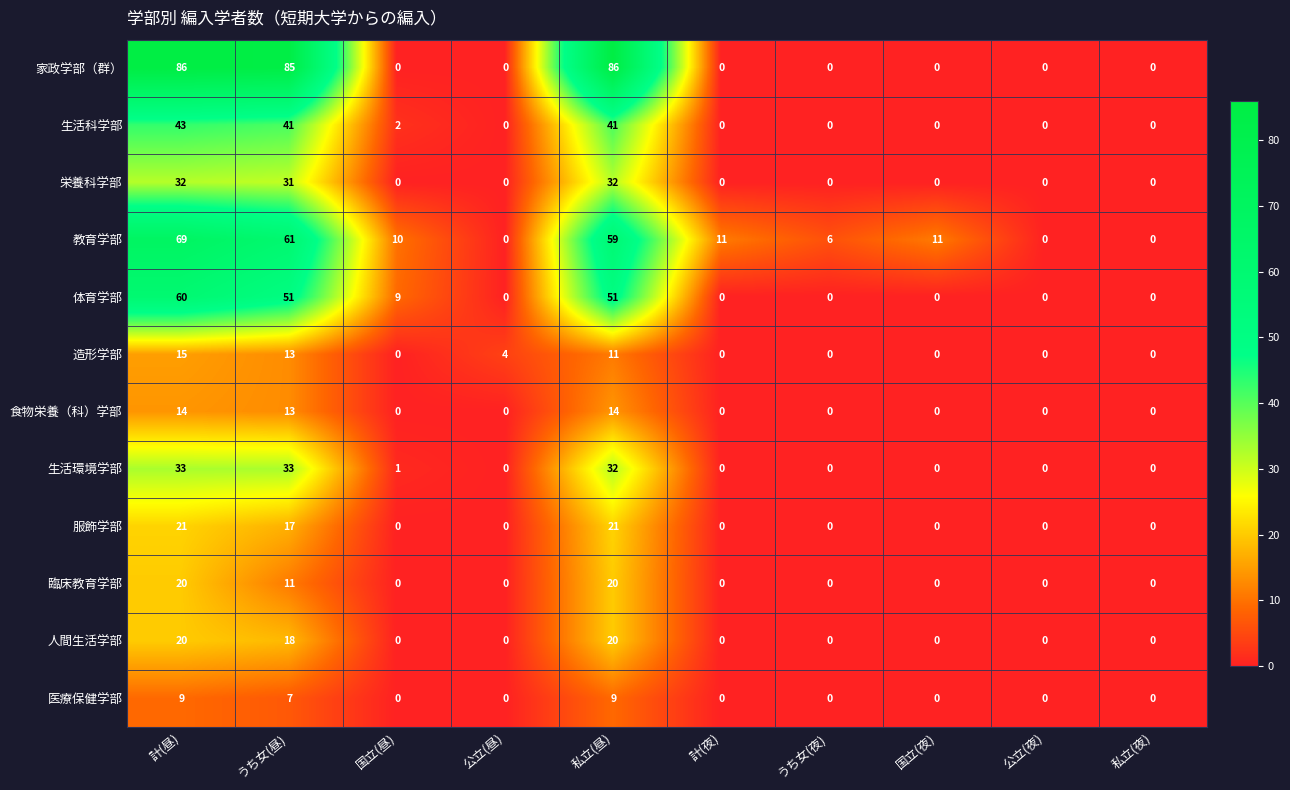

What is the total value across all series at 公立(昼)?

4